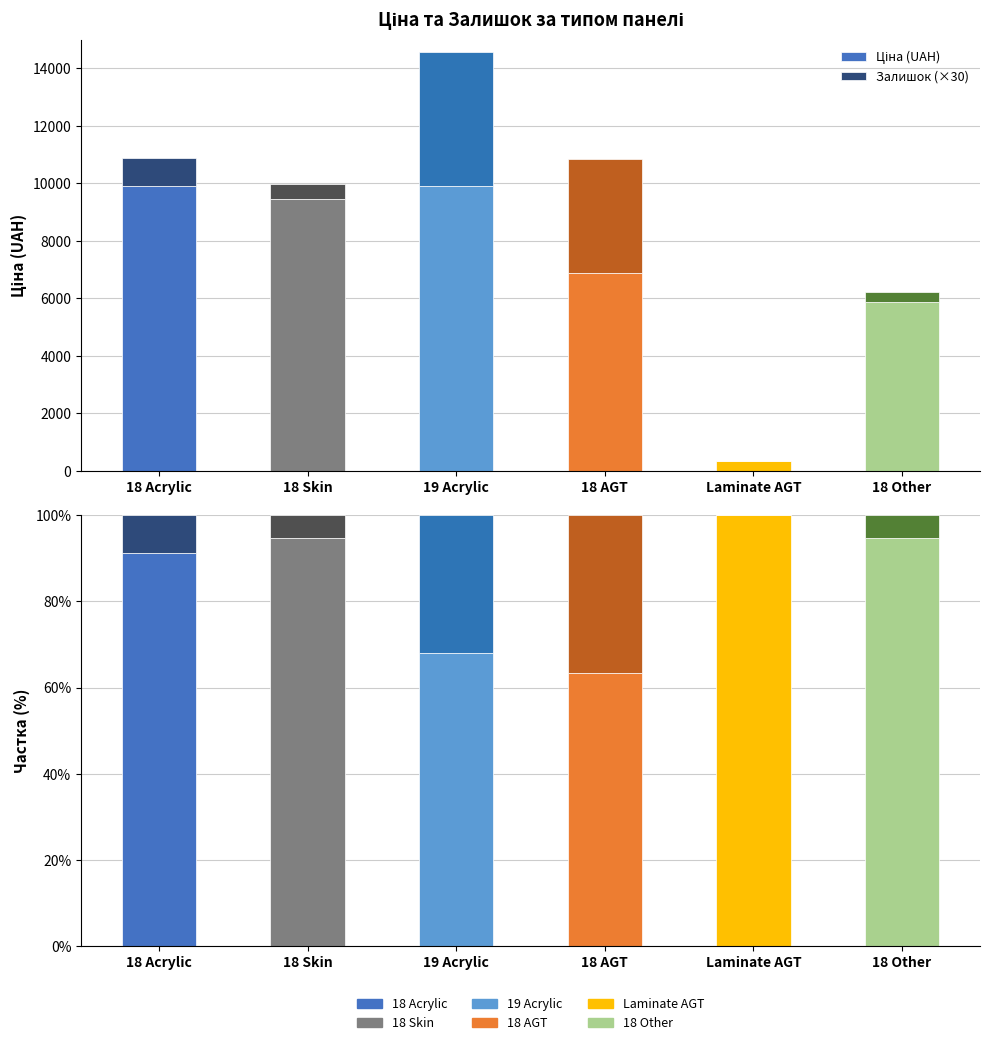

What is the total value across all series at Laminate AGT?

445.6